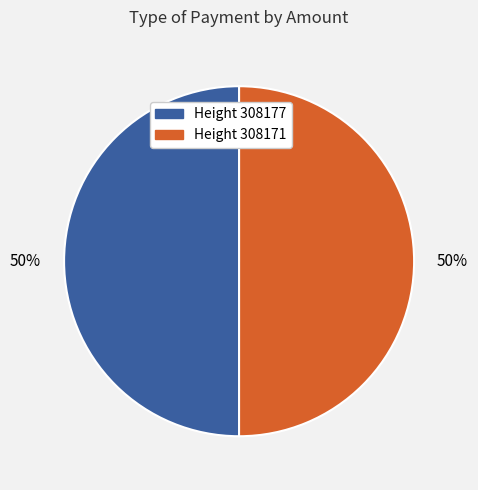

Count the number of slices in the pie.

2